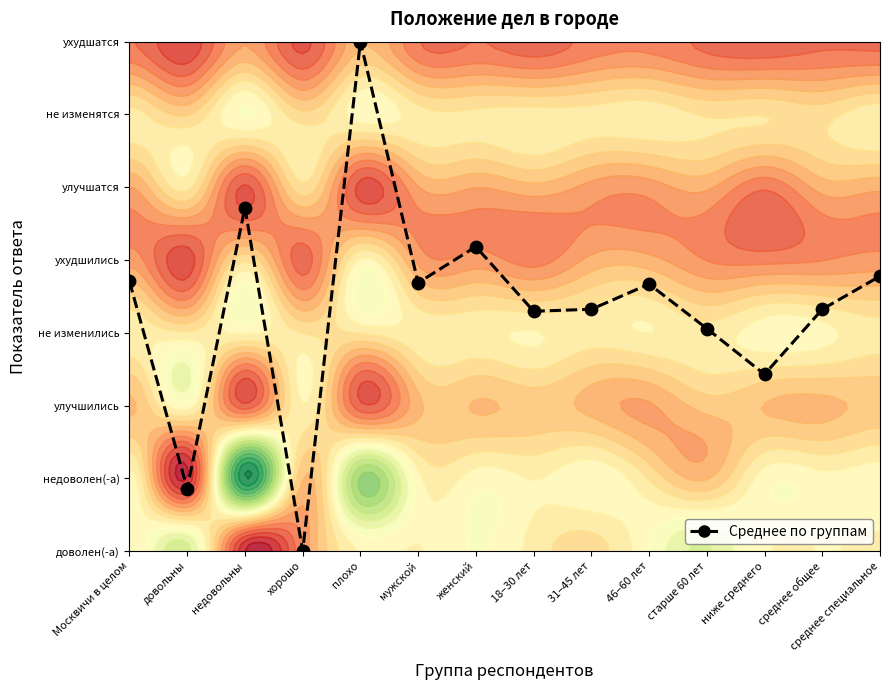

What is the sum of all values?

47.0